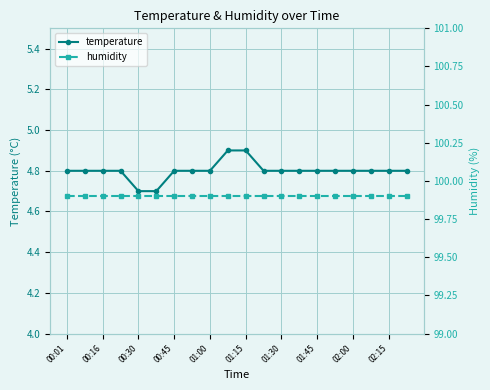

At which label is humidity closest to 99?

00:01